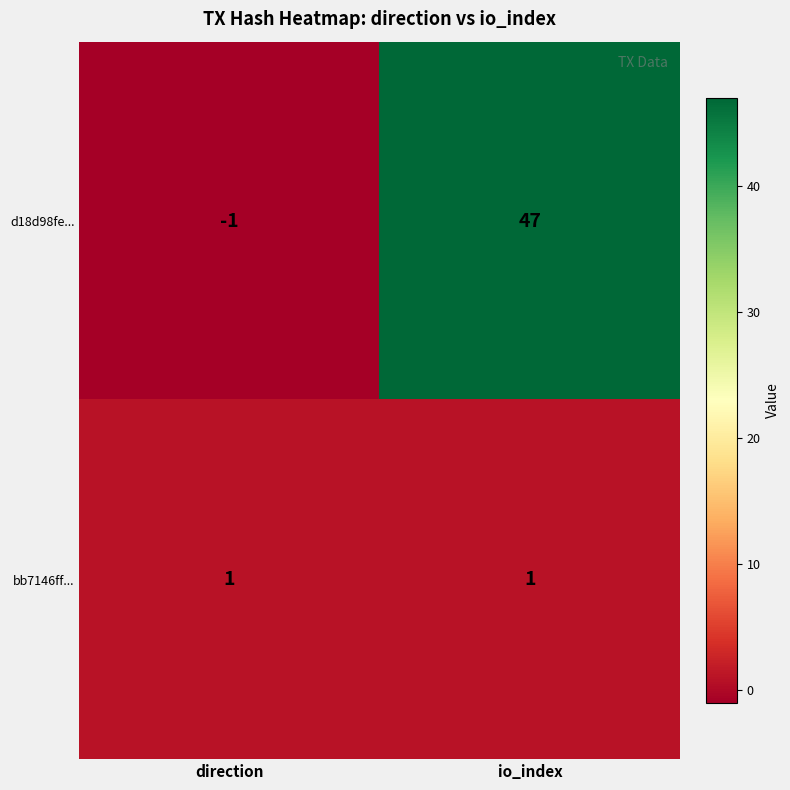

What is the sum of all d18d98fe... values?

46